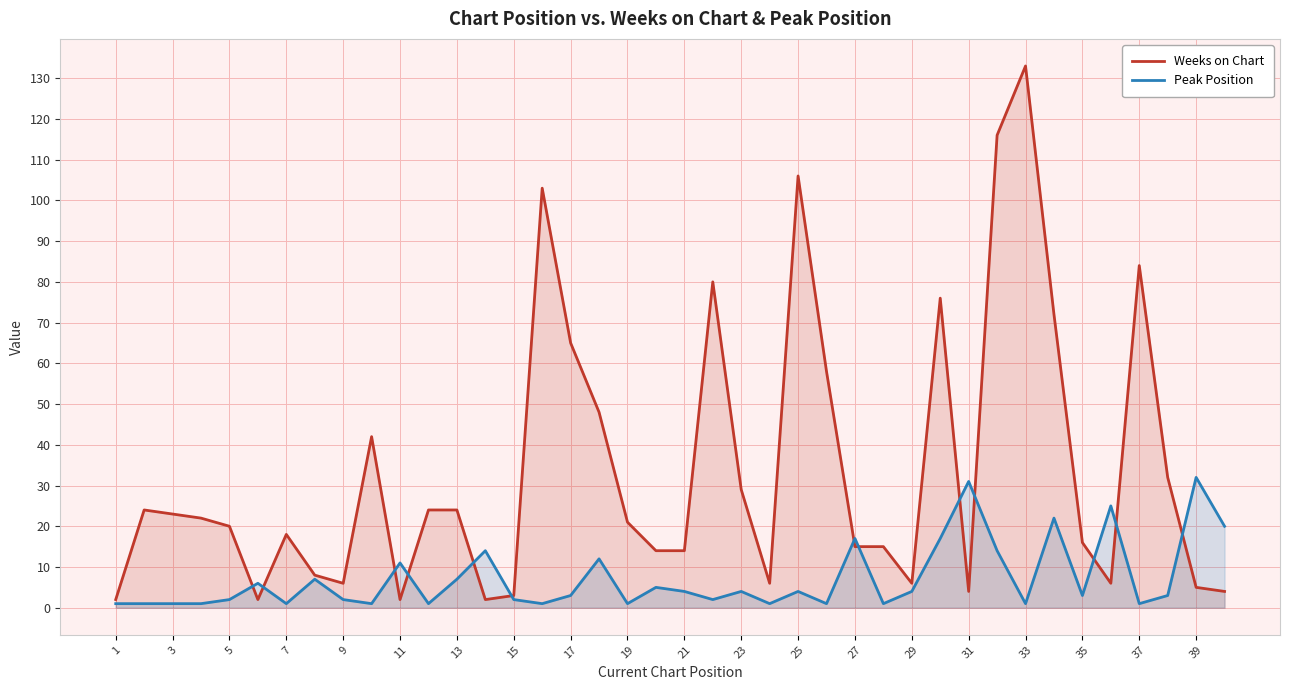

How many intersections are there between Weeks on Chart and Peak Position?

13